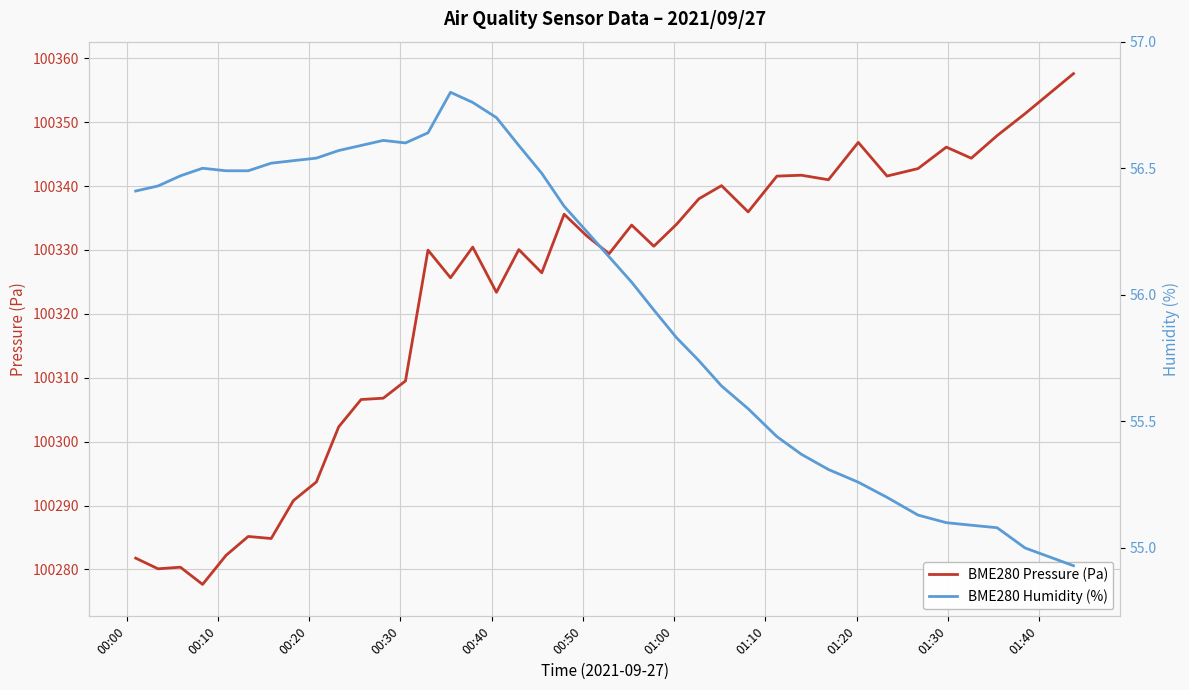

What is the average value of the BME280 Humidity (%) series?

56.0